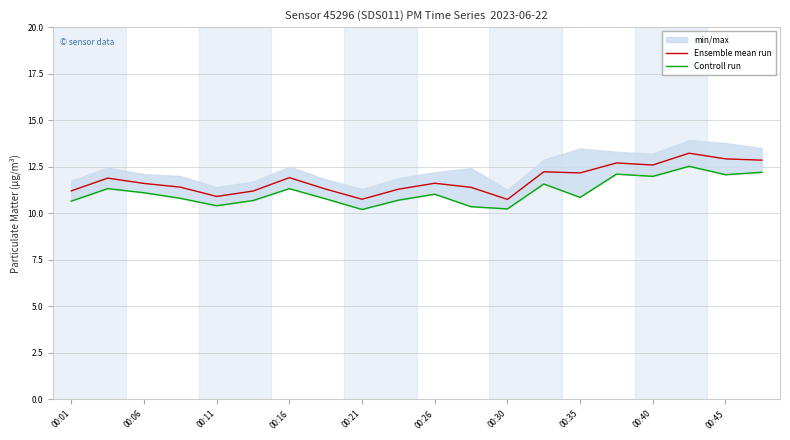

The value of Ensemble mean run at 00:26 is 4.6. True or false?

False